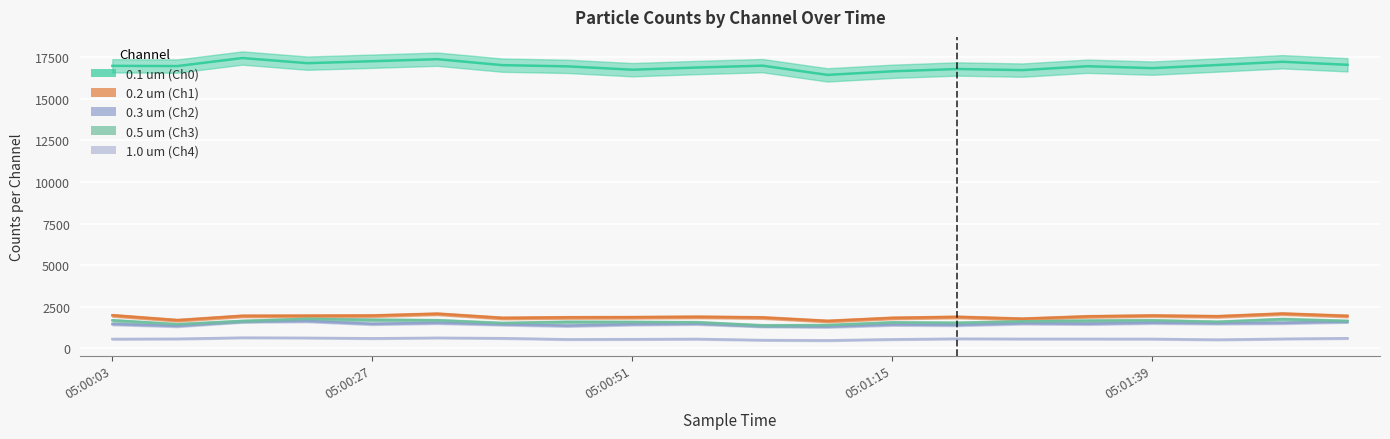

What is the total value across all series at 05:00:51?

22188